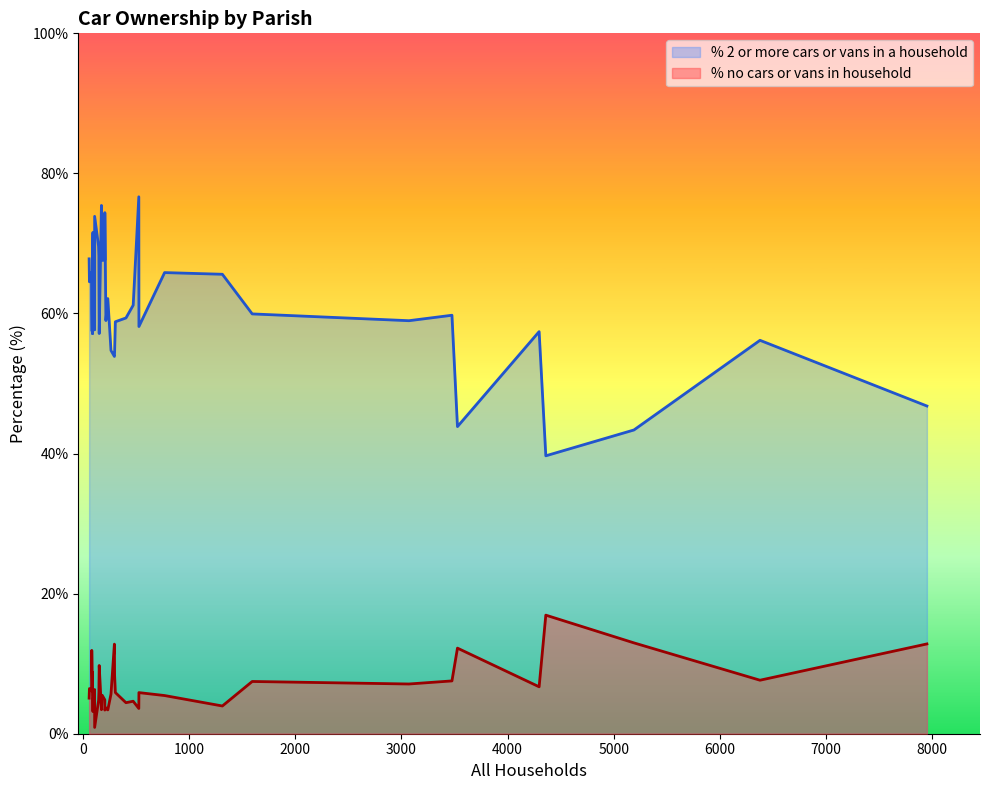

What is the total value across all series at 527?

80.3